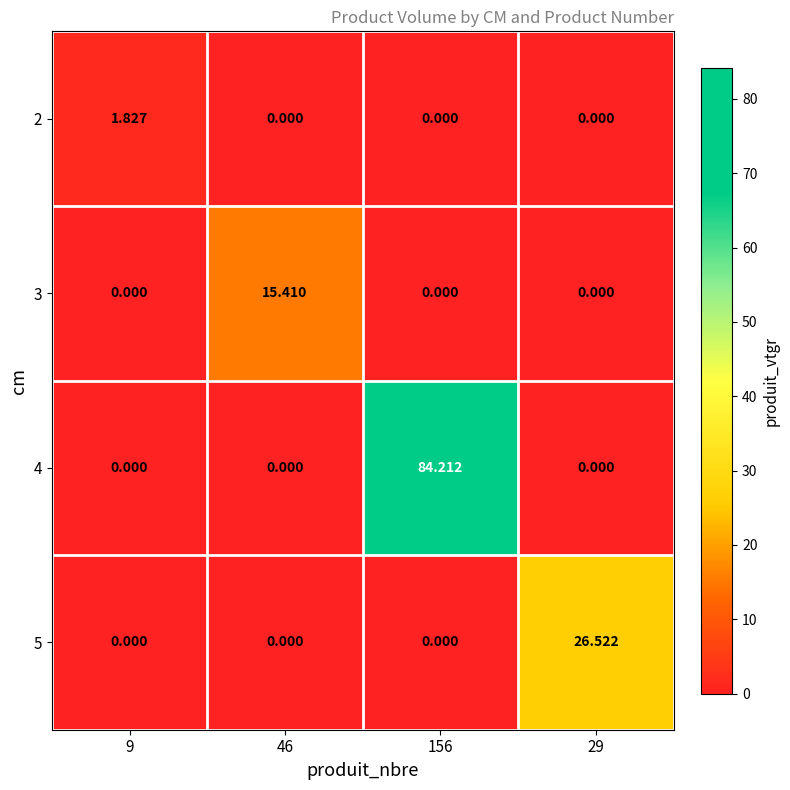

Reading right to left, transcribe all the data shown in this chart.

2: 29=0.0	156=0.0	46=0.0	9=1.8
3: 29=0.0	156=0.0	46=15.4	9=0.0
4: 29=0.0	156=84.2	46=0.0	9=0.0
5: 29=26.5	156=0.0	46=0.0	9=0.0